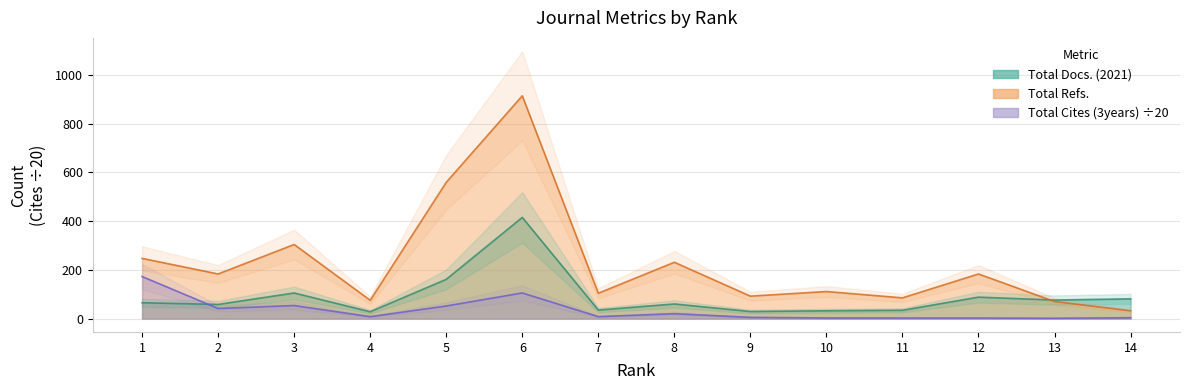

True or false: Total Docs. (2021) has a value of 161.0 at 5.

True